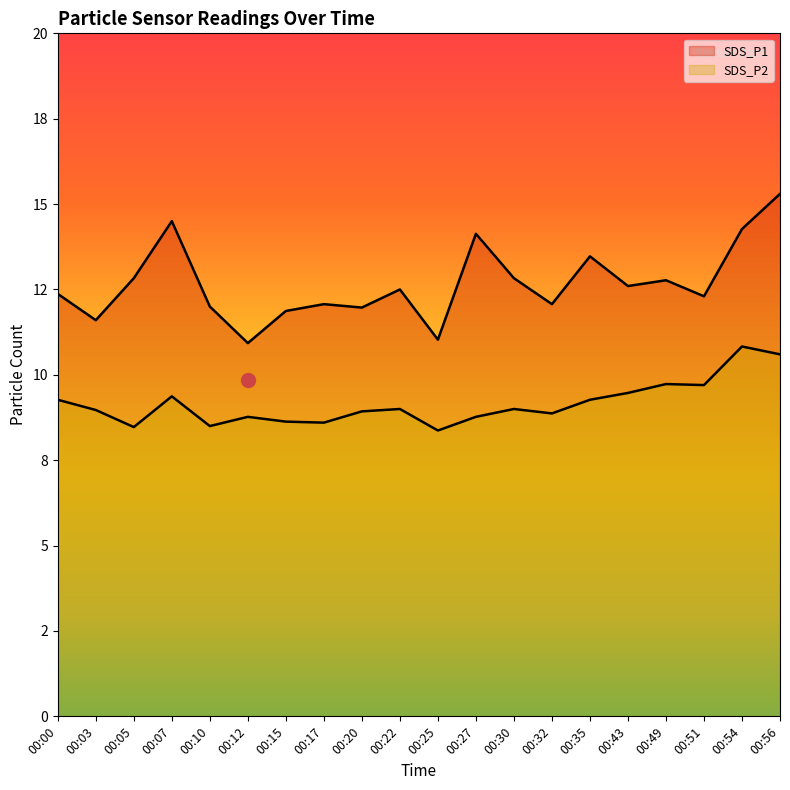

How many lines are shown in the chart?

2